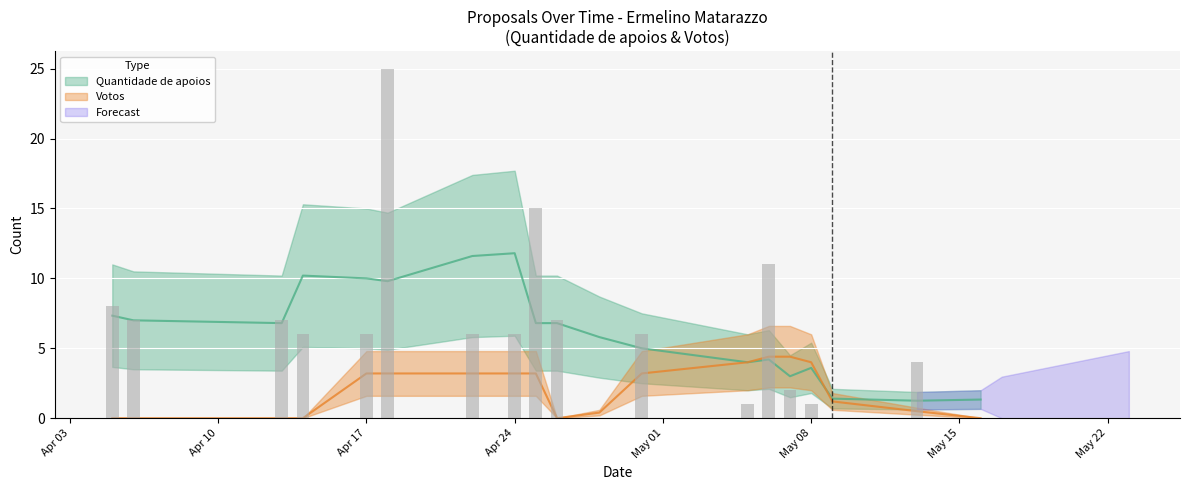

What is the sum of the Quantidade de apoios values at 30 and 24?

20